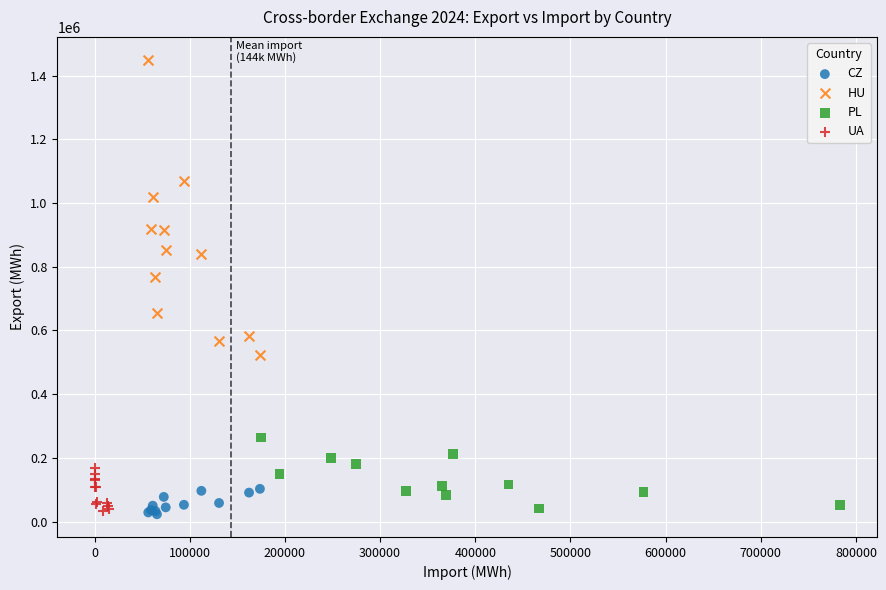

Which series has the widest spread of Y values?

HU